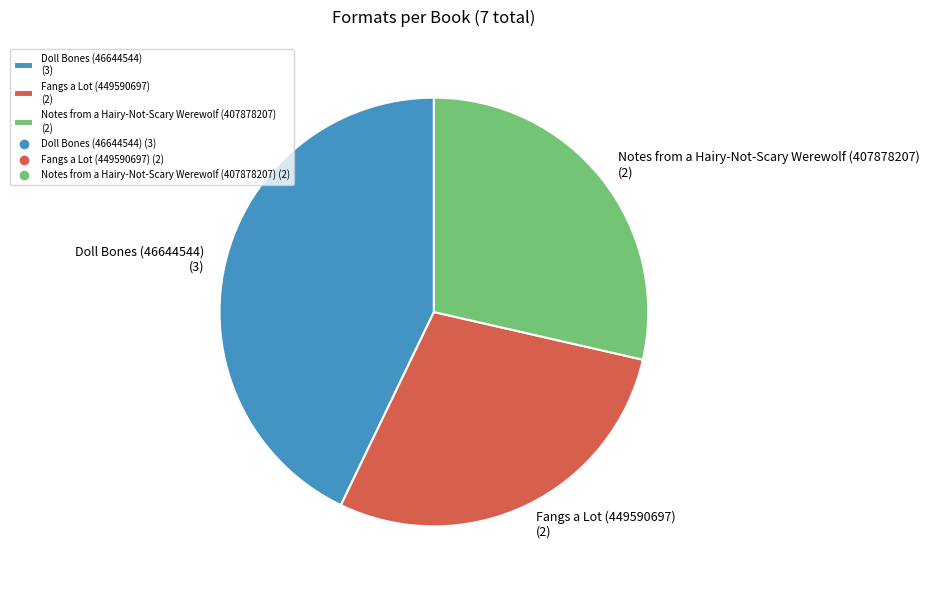

Does Fangs a Lot (449590697) (2) represent more than half of the total?

No